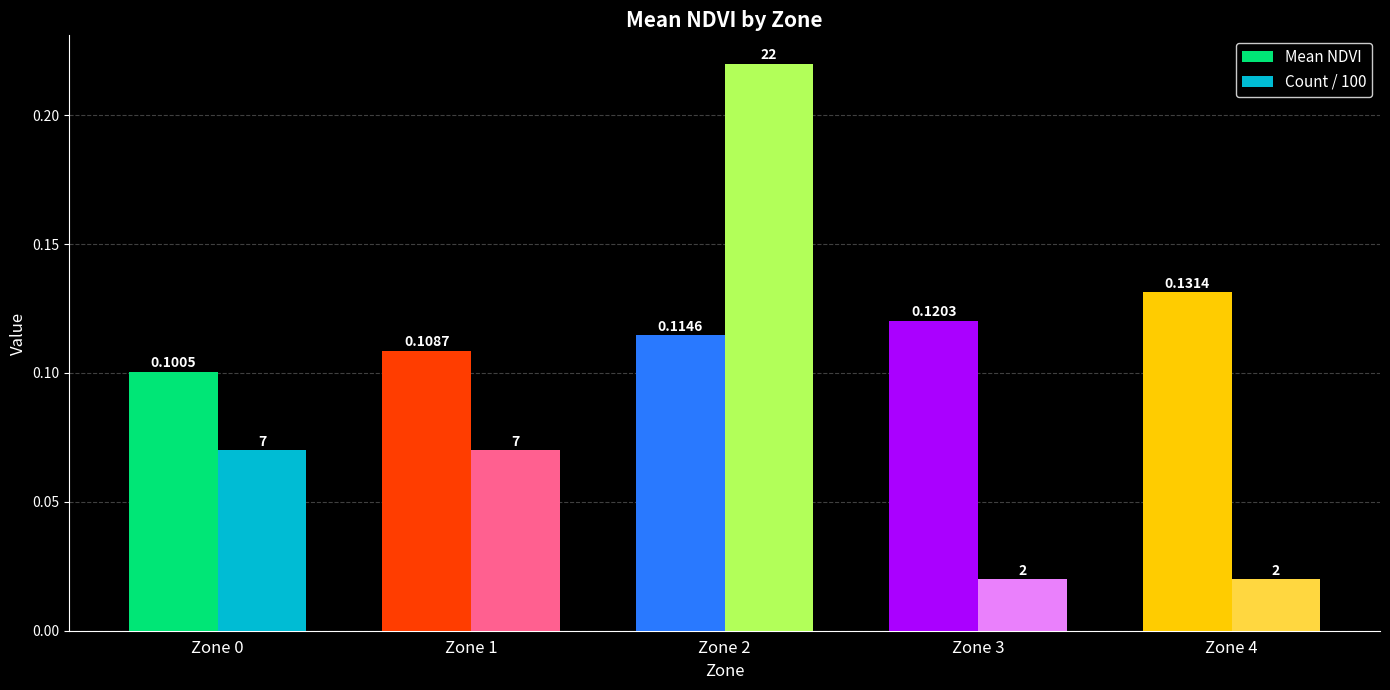

True or false: Mean NDVI has a value of 0.2 at Zone 4.

False